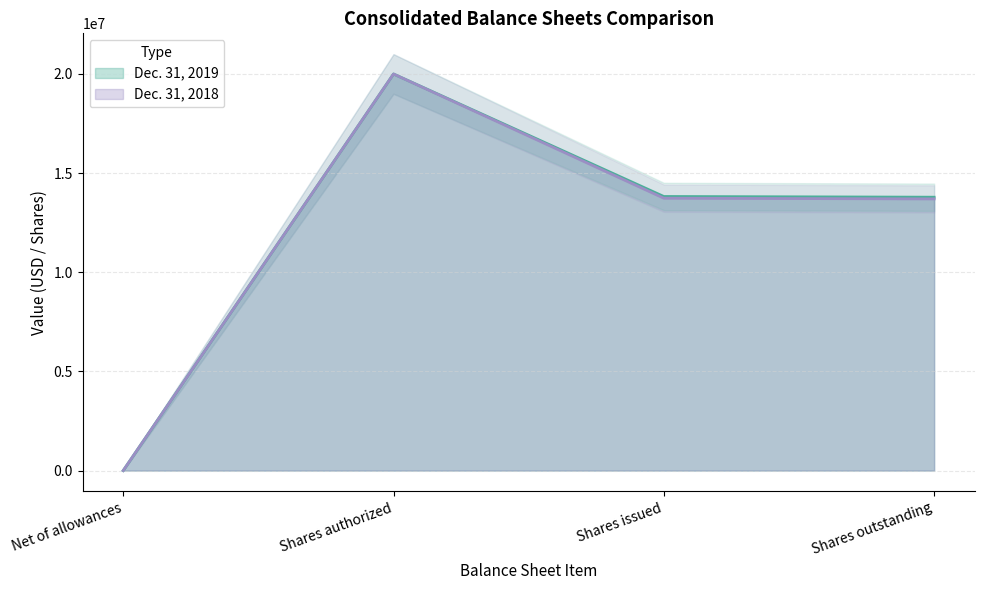

True or false: Dec. 31, 2018 and Dec. 31, 2019 intersect in this chart.

False